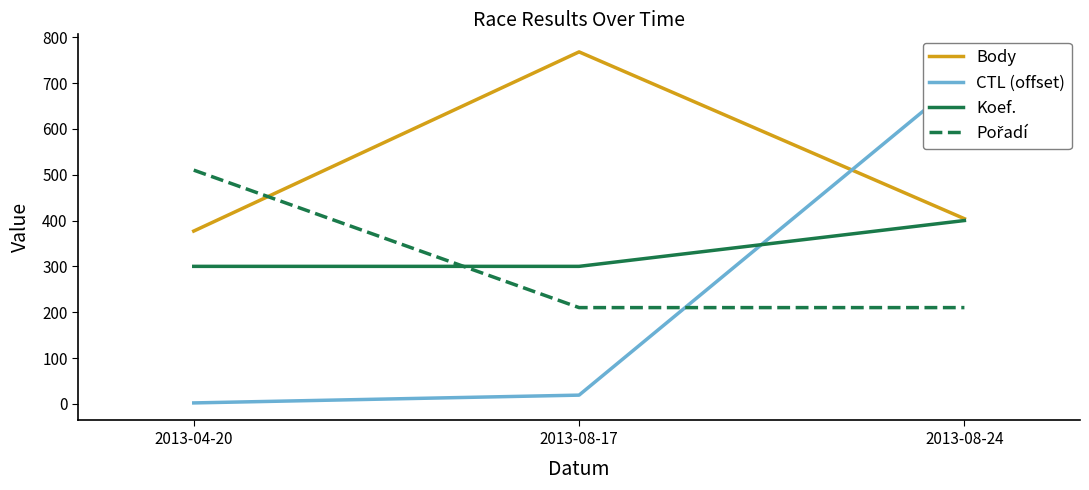

Which series has the widest spread of values?

CTL (offset)